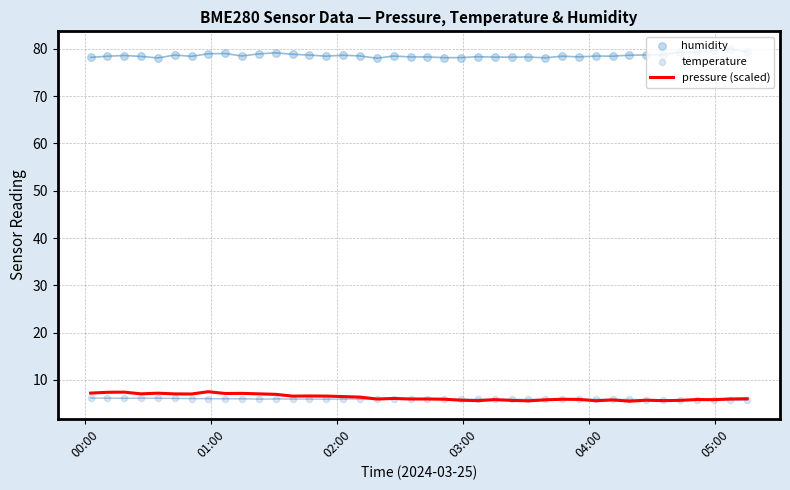

What is the minimum value for pressure (scaled)?

5.5